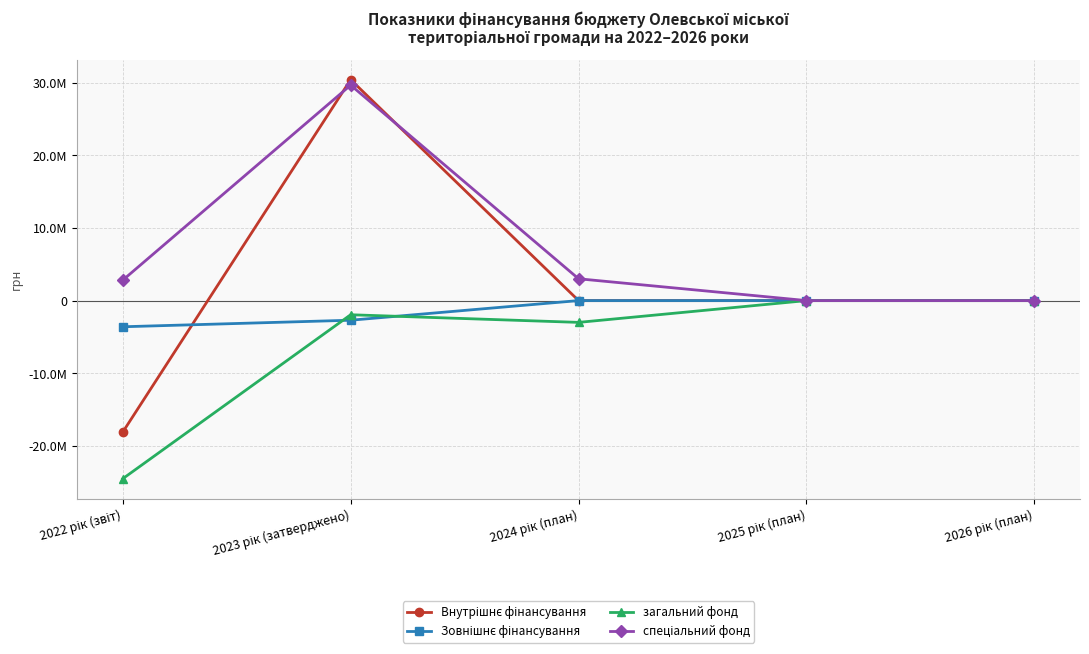

At which category is the sum across all series the highest?

2023 рік (затверджено)